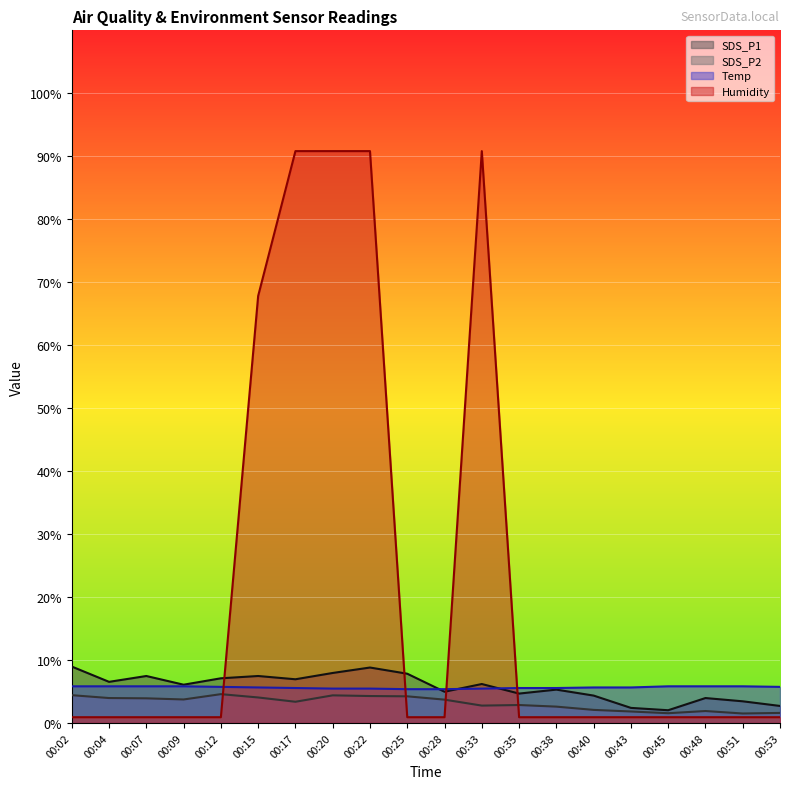

Between 00:38 and 00:12, which is larger?

00:12